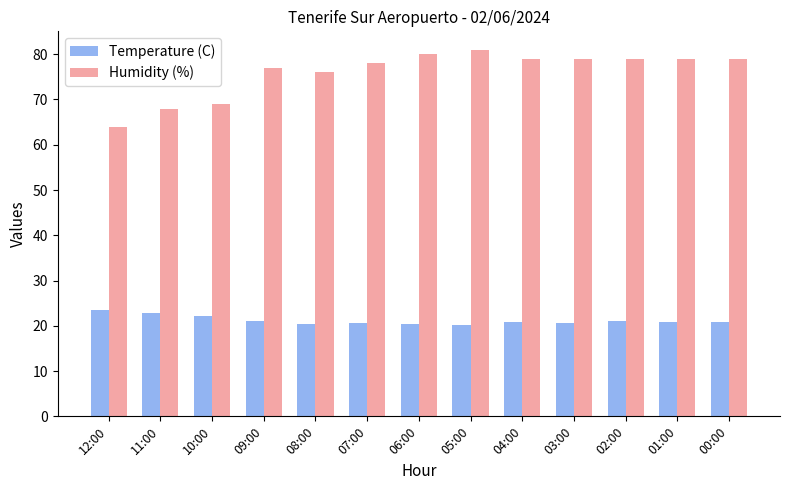

List the series in order of their peak value, lowest first.

Temperature (C), Humidity (%)